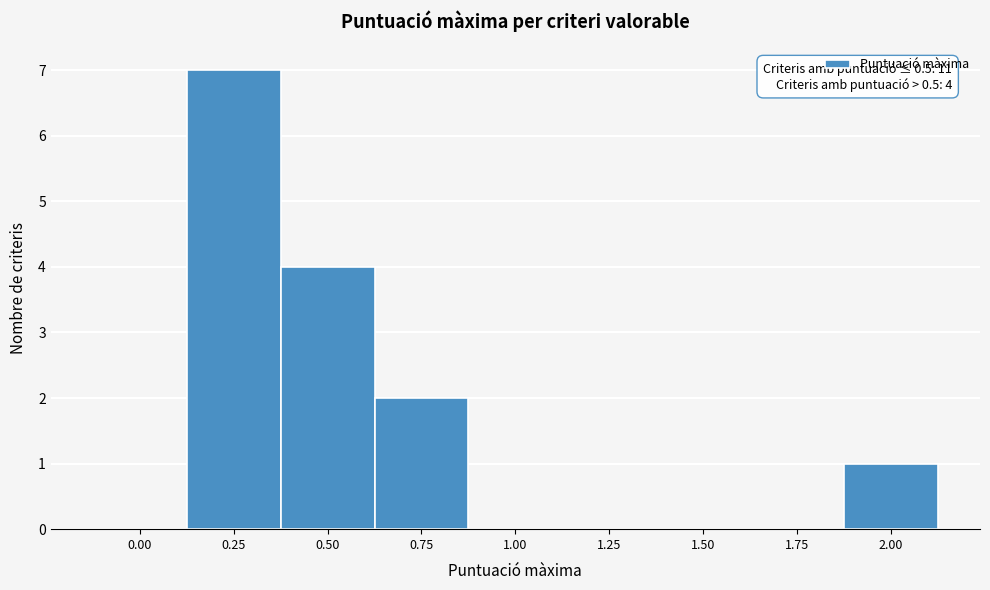

Reading left to right, what are all the values shown in this chart?

0.00=0	0.25=7	0.50=4	0.75=2	1.00=0	1.25=0	1.50=0	1.75=0	2.00=1